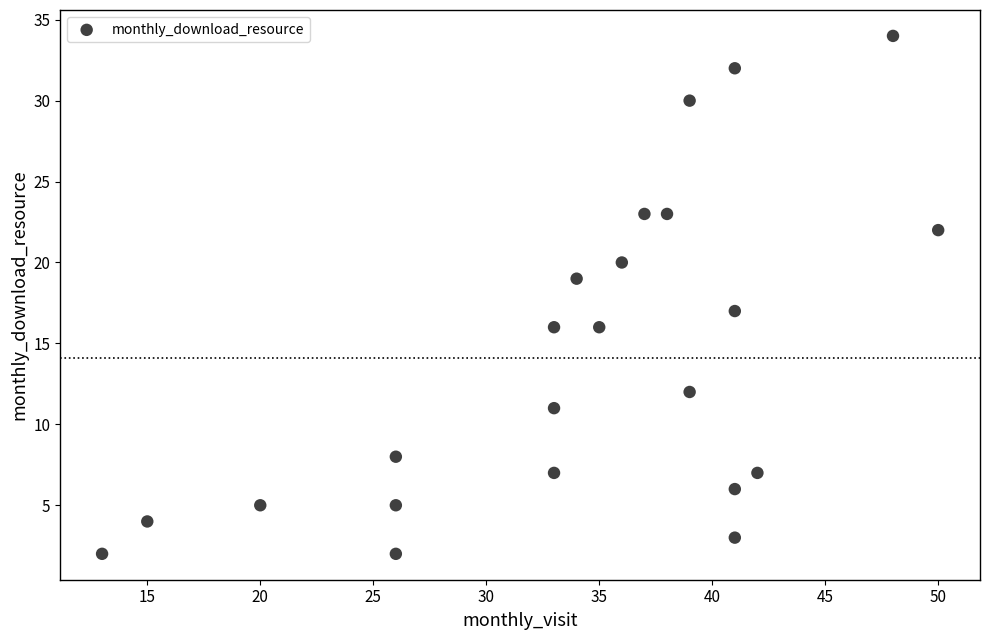

What is the range of X values (max minus min)?

37